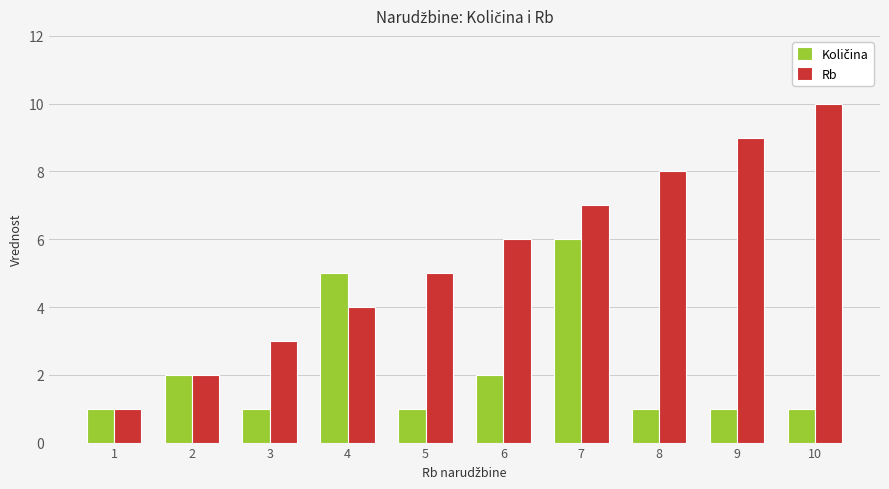

List the labels in order of Rb value, smallest first.

1, 2, 3, 4, 5, 6, 7, 8, 9, 10